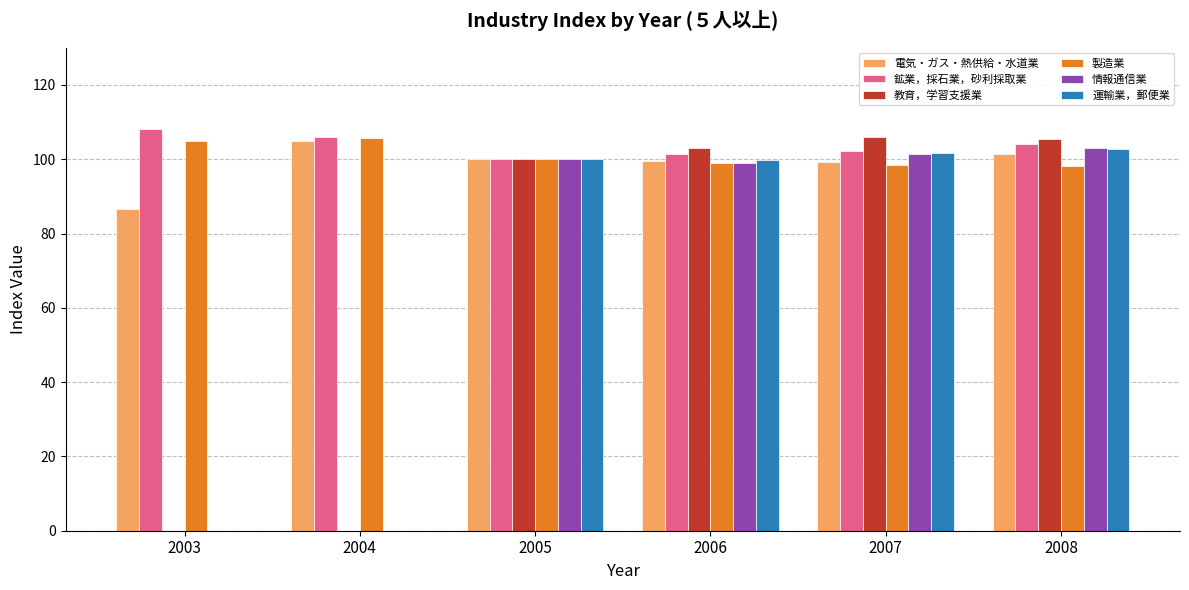

The value of 運輸業，郵便業 at 2007 is 101.6. True or false?

True